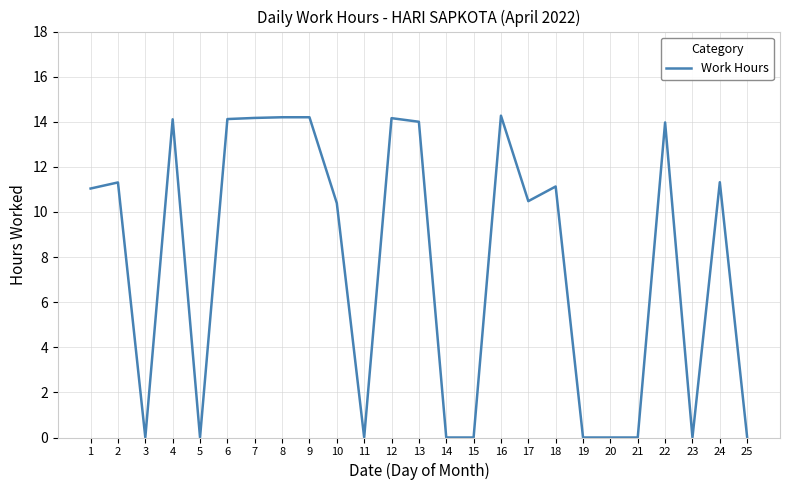

What is the average value?

7.7